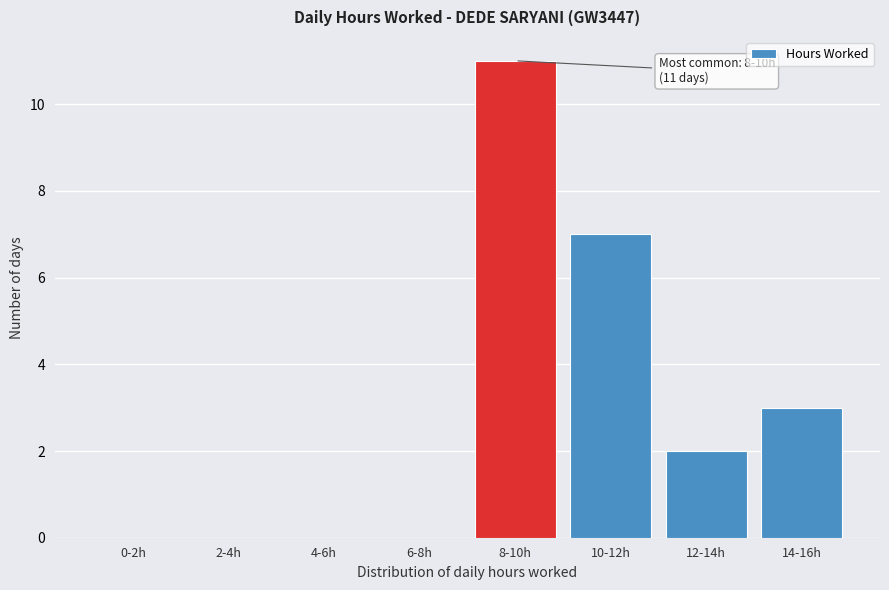

Reading left to right, what are all the values shown in this chart?

0-2h=0	2-4h=0	4-6h=0	6-8h=0	8-10h=11	10-12h=7	12-14h=2	14-16h=3